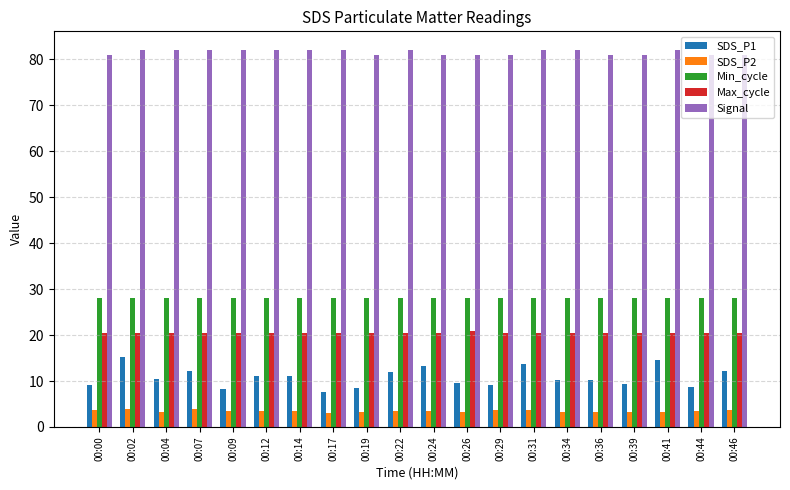

The value of SDS_P1 at 00:14 is 2.3. True or false?

False